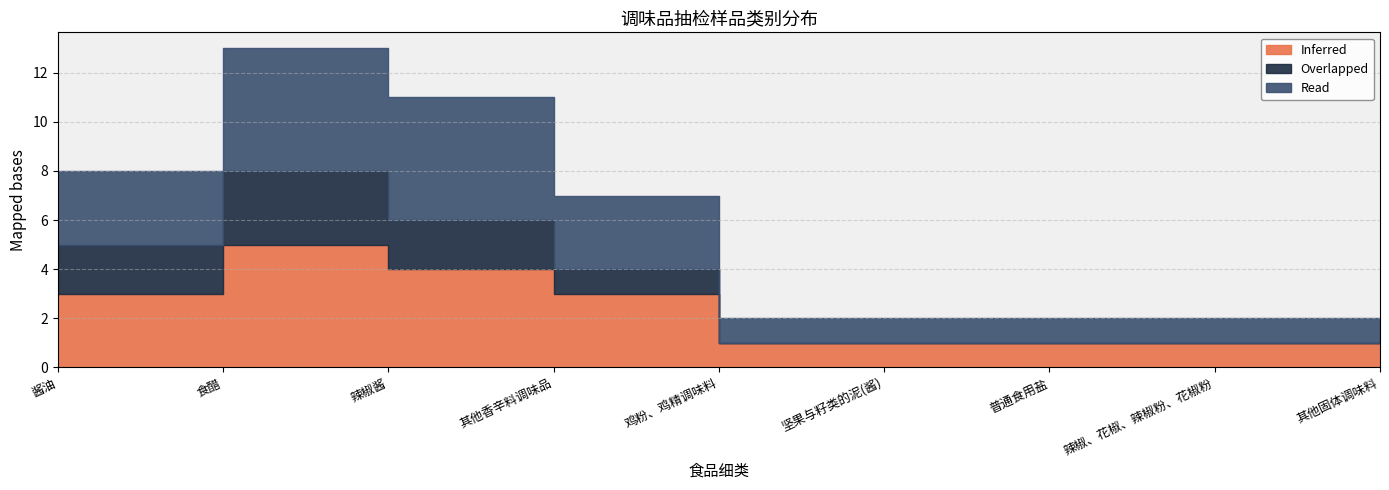

How many lines are shown in the chart?

3